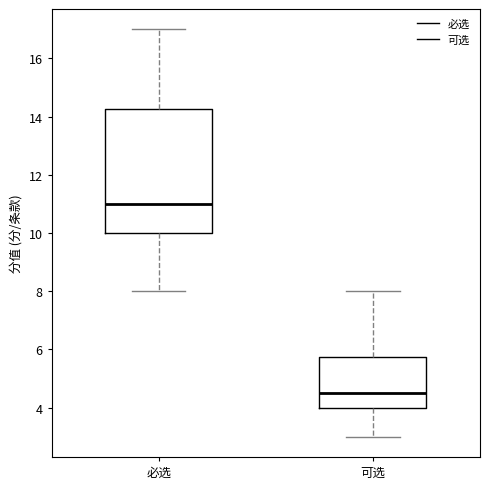

Where is the upper edge of the box for 可选 on the y-axis? The values are not printed on the chart, so give them approximately, as read against the axis.

5.8